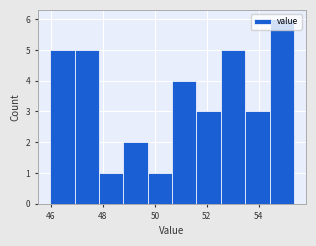

Reading left to right, transcribe this chart: for each bar, give the range it covers on the x-axis and its height. Neither the bar edges nor the heights are printed on the chart, so give them approximately, as read against the axes.

46.0 to 47.0: 5
47.0 to 47.8: 5
47.8 to 48.8: 1
48.8 to 49.8: 2
49.8 to 50.6: 1
50.6 to 51.6: 4
51.6 to 52.6: 3
52.6 to 53.4: 5
53.4 to 54.4: 3
54.4 to 55.4: 6